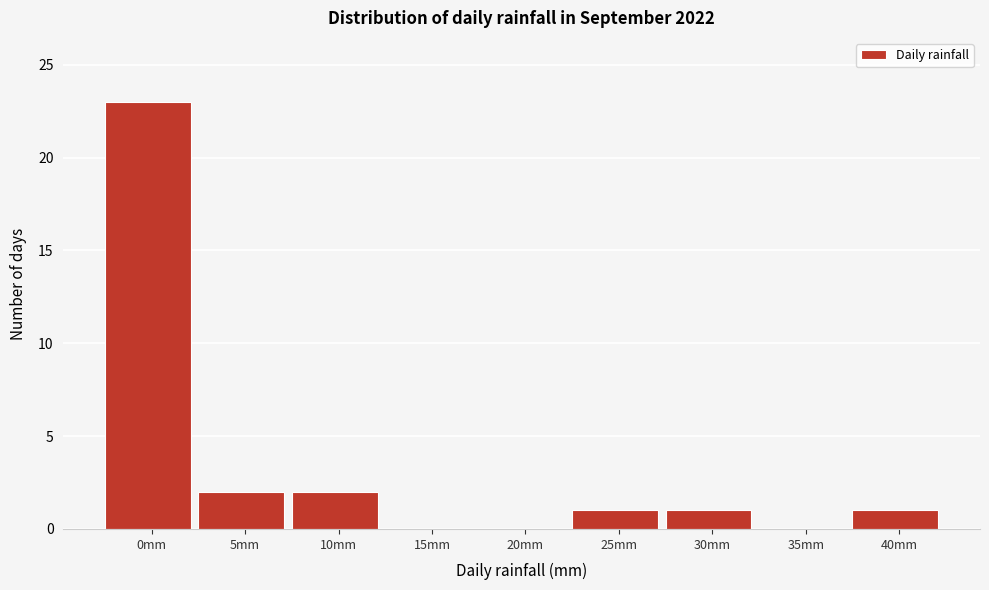

Reading left to right, transcribe all the data shown in this chart.

0mm=23	5mm=2	10mm=2	15mm=0	20mm=0	25mm=1	30mm=1	35mm=0	40mm=1